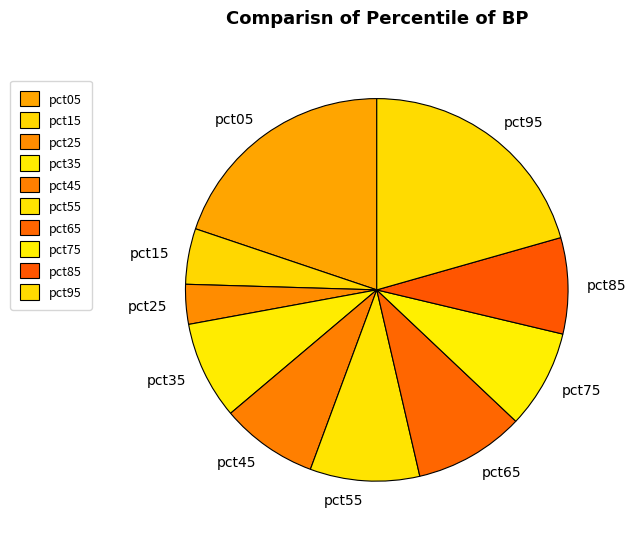

True or false: pct65 accounts for 2% of the total.

False